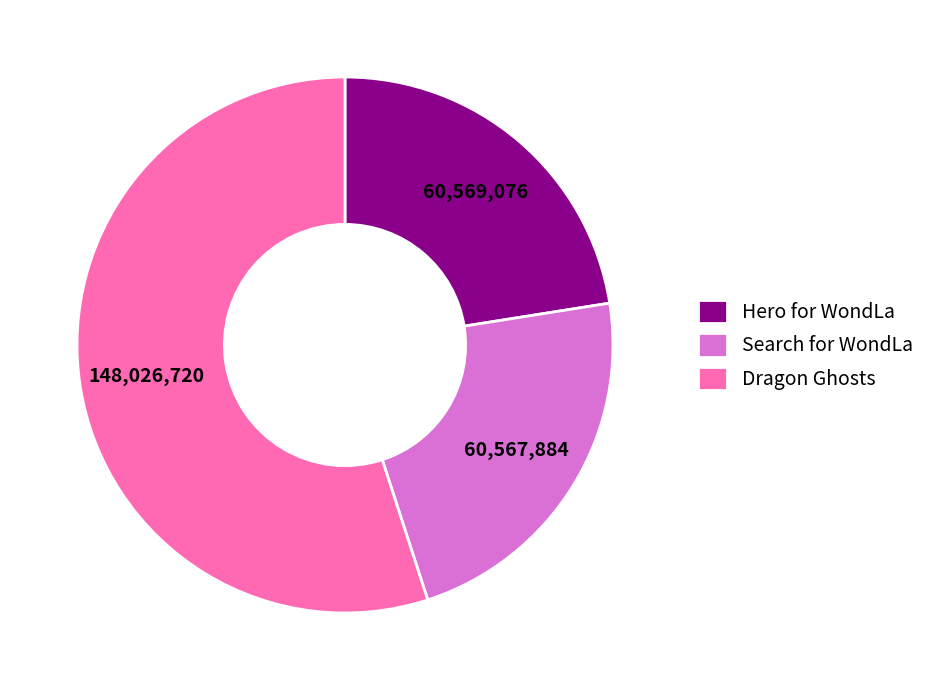

Combined, do Dragon Ghosts and Hero for WondLa account for over 50%?

Yes